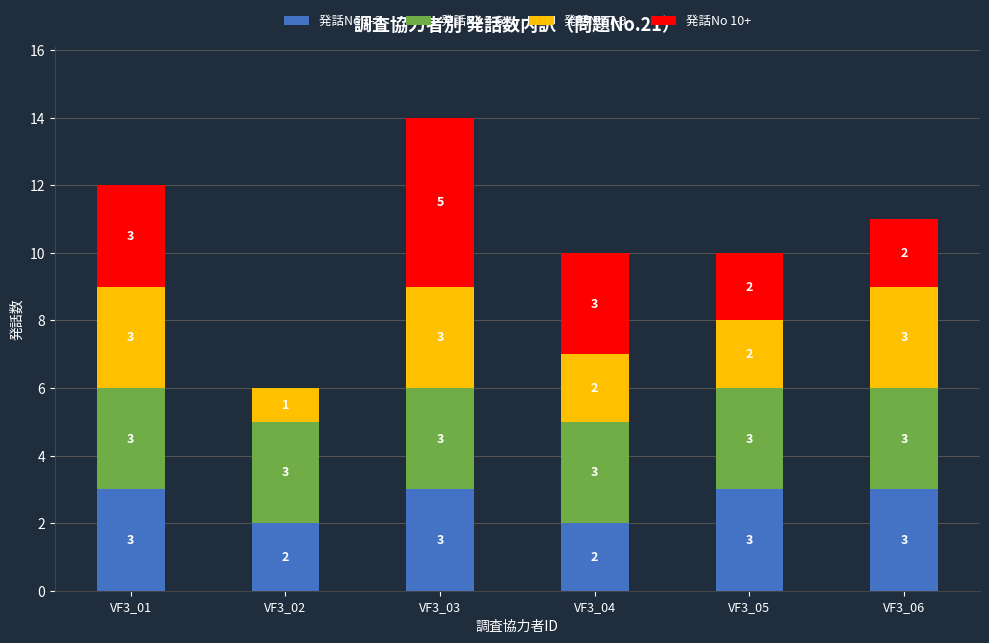

Is it true that 発話No 1-3 equals 3 at VF3_03?

True